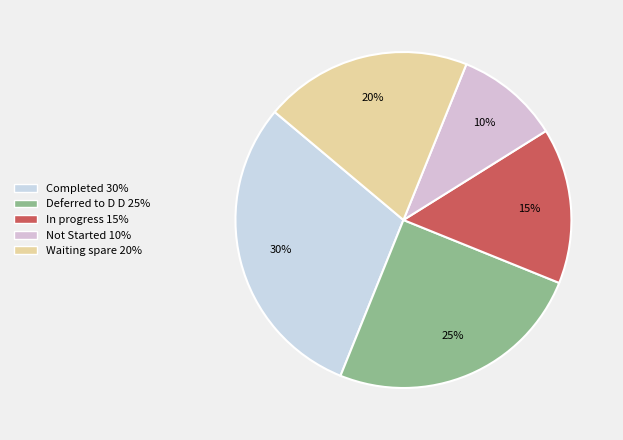

Do Deferred to D D and In progress together represent more than half of the pie?

No